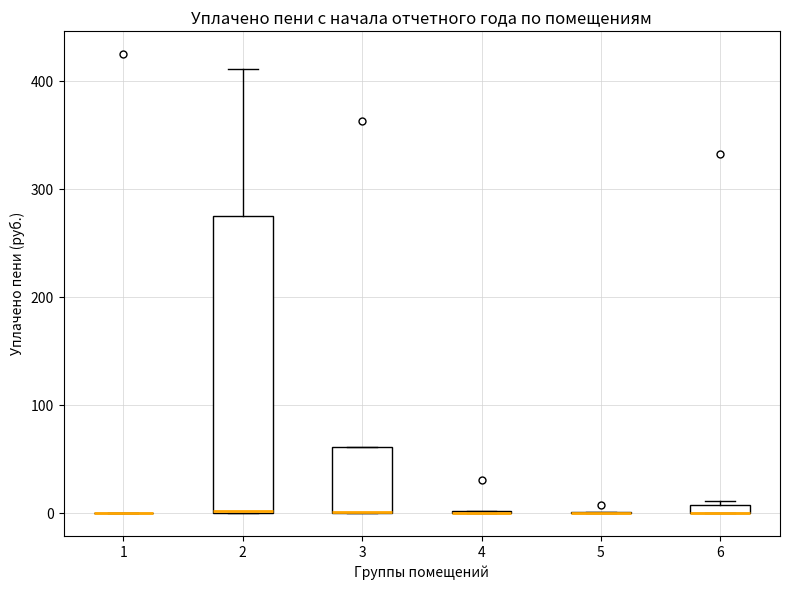

Which box is the tallest, from its lower edge to its upper edge?

2